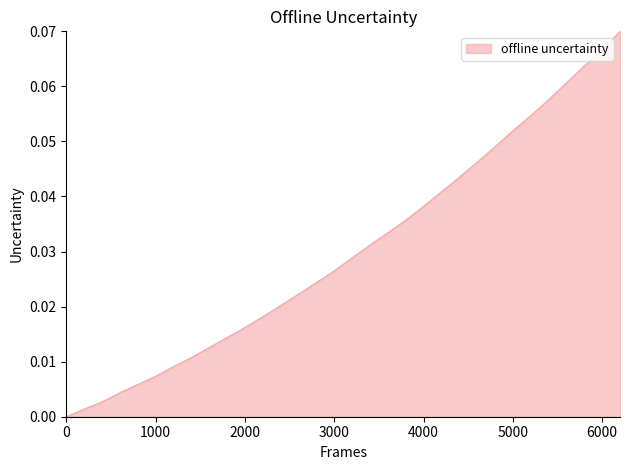

How many lines are shown in the chart?

1